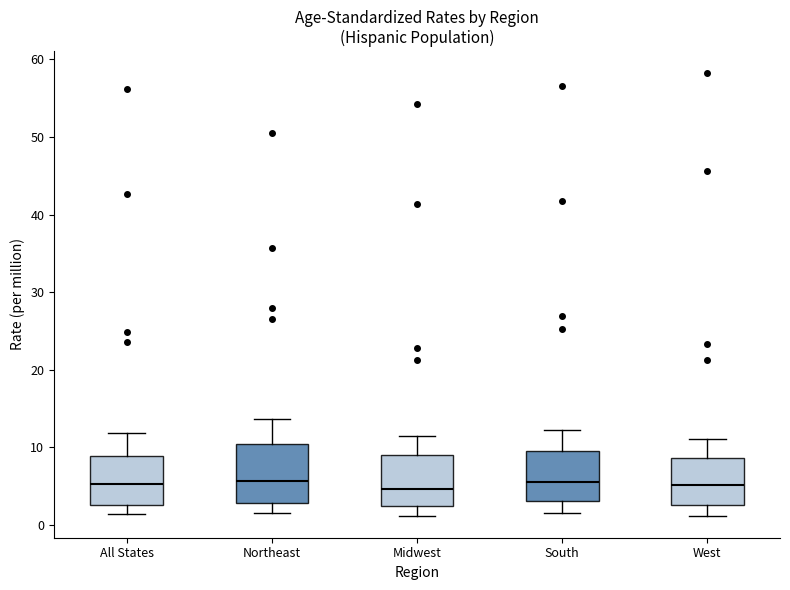

Reading left to right, read every box against the y-axis: the position of its median line, the range the box covers, and the ends of its whiskers. The values are not printed on the chart, so give them approximately, as read against the axis.

All States: median 5, box 3 to 9, whiskers 1 to 12
Northeast: median 6, box 3 to 10, whiskers 2 to 14
Midwest: median 5, box 2 to 9, whiskers 1 to 11
South: median 6, box 3 to 10, whiskers 2 to 12
West: median 5, box 3 to 9, whiskers 1 to 11